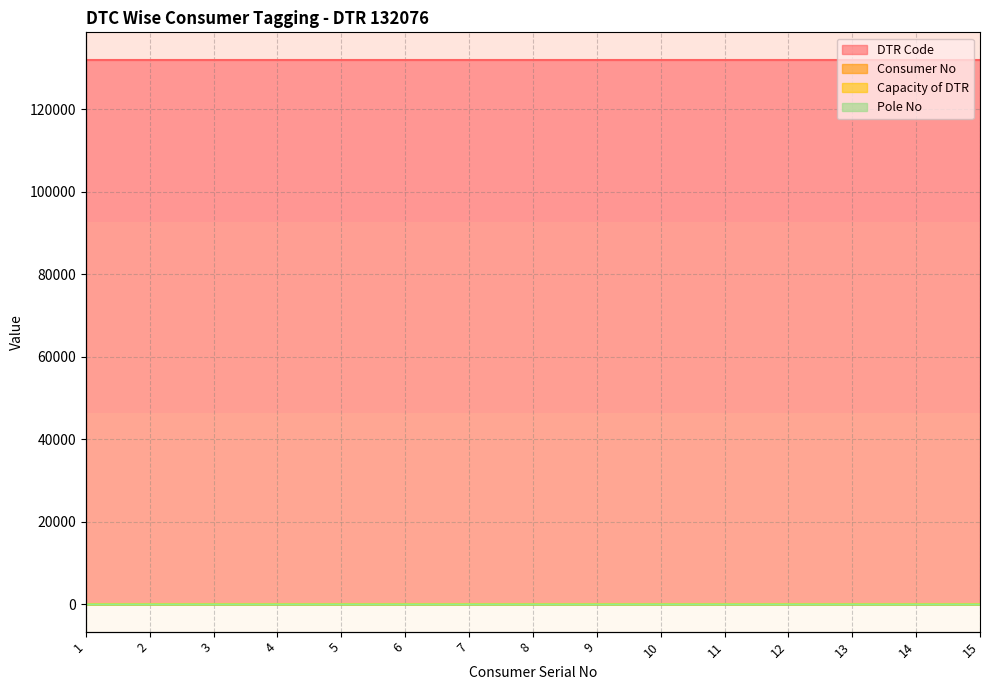

How many times do Pole No and Consumer No cross each other?

1